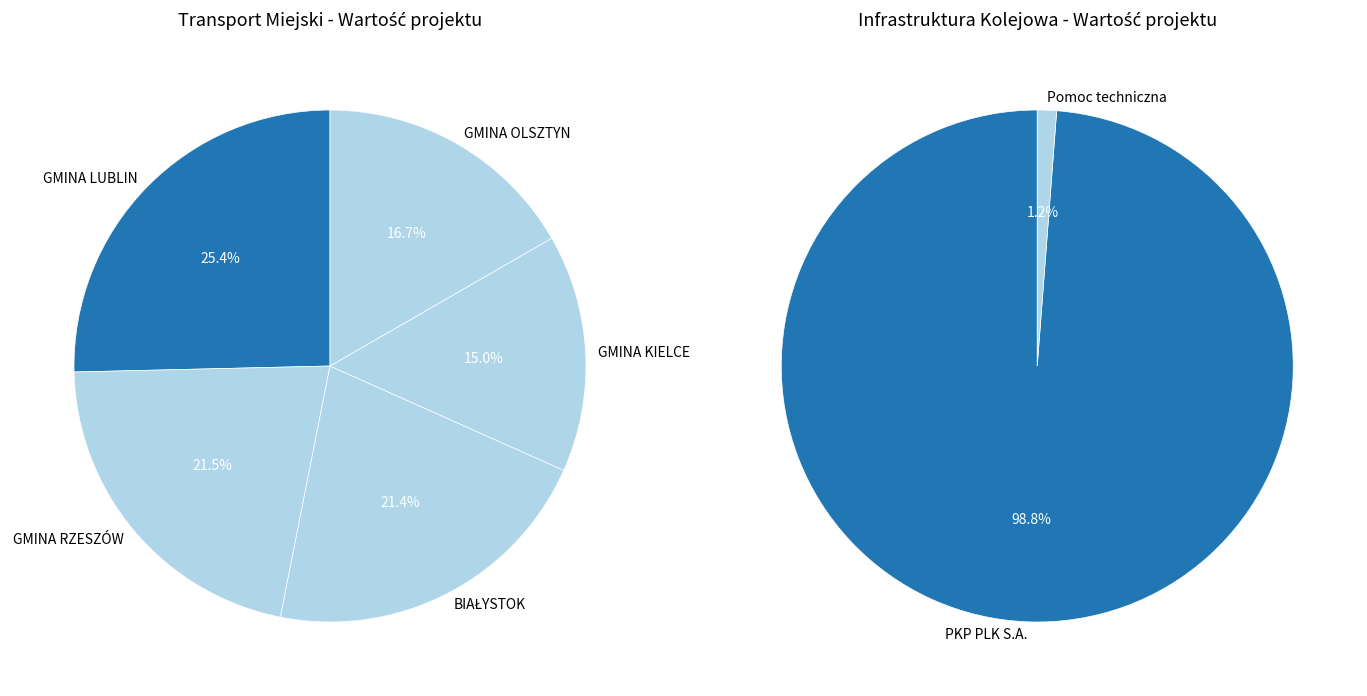

Does any single category account for the majority?

No